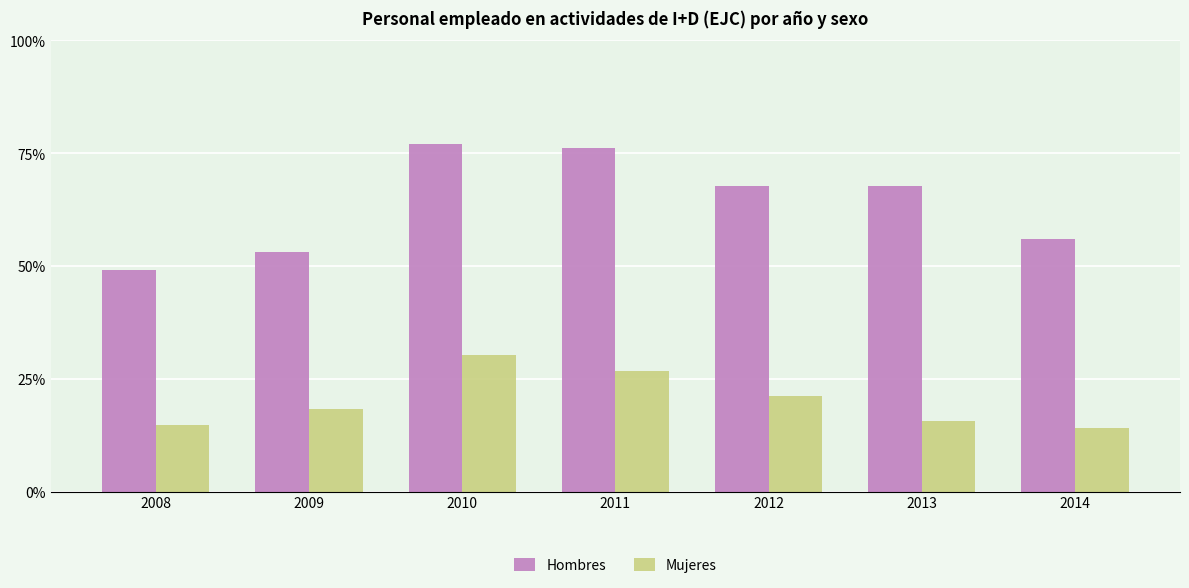

Does the chart contain stacked bars?

No